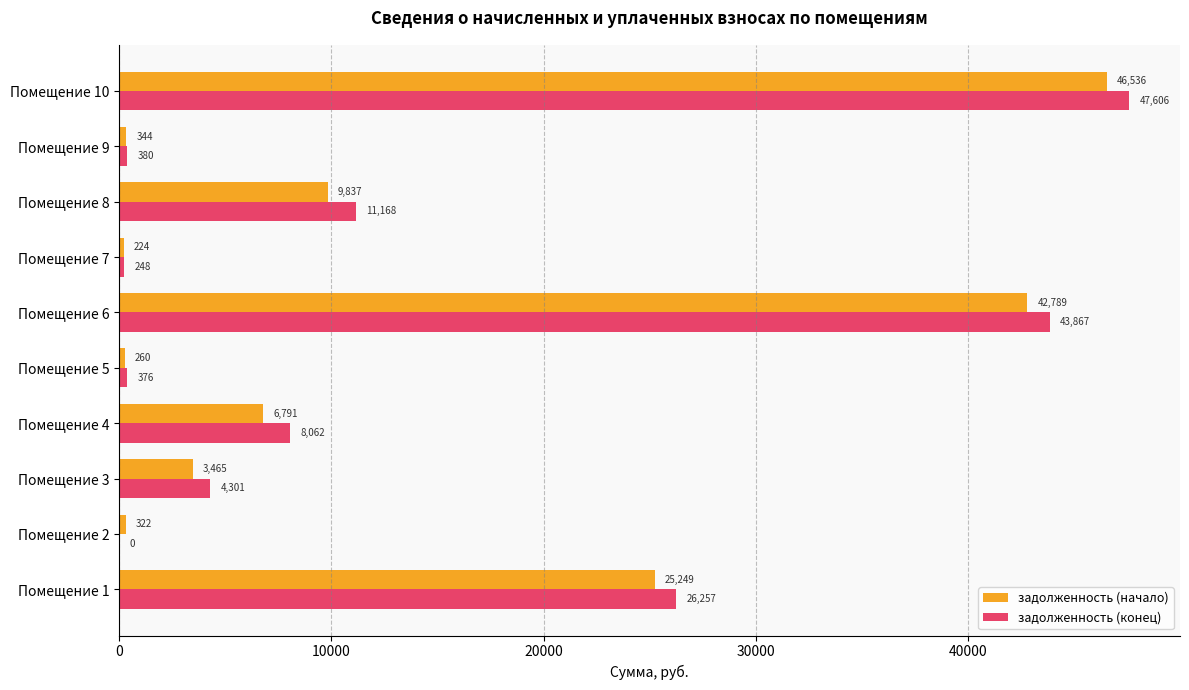

At which label does задолженность (начало) reach its peak?

Помещение 10